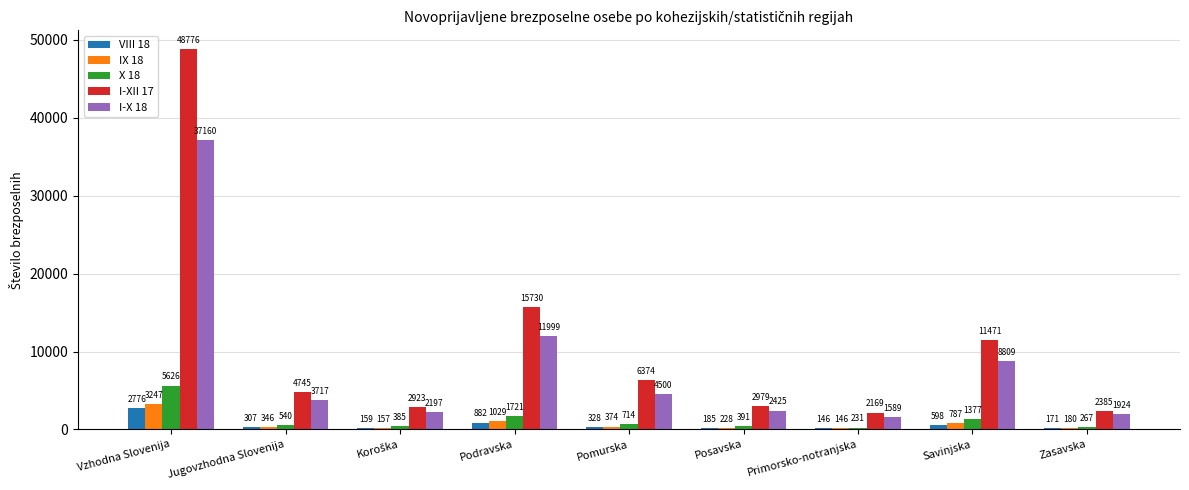

What are all the series names shown in the legend?

VIII 18, IX 18, X 18, I-XII 17, I-X 18